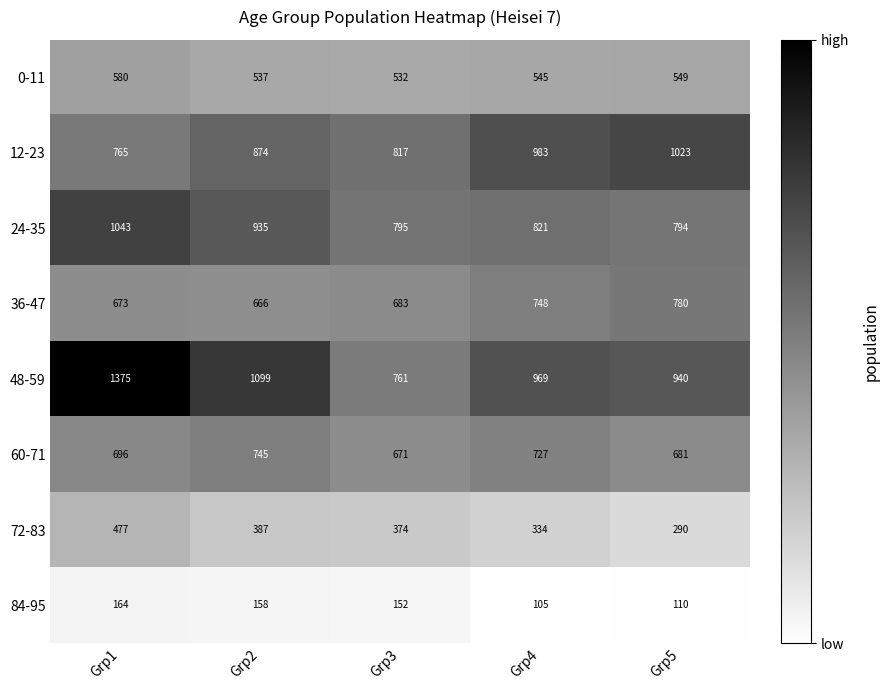

What is the sum of the 36-47 values at Grp2 and Grp4?

1414